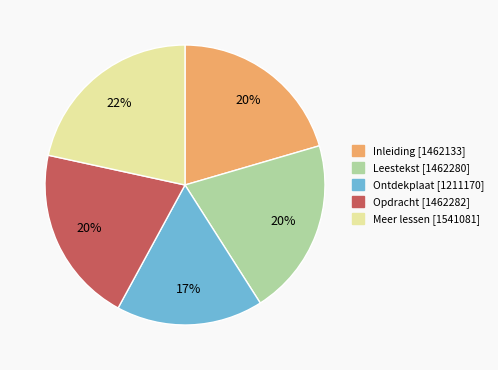

Count the number of slices in the pie.

5